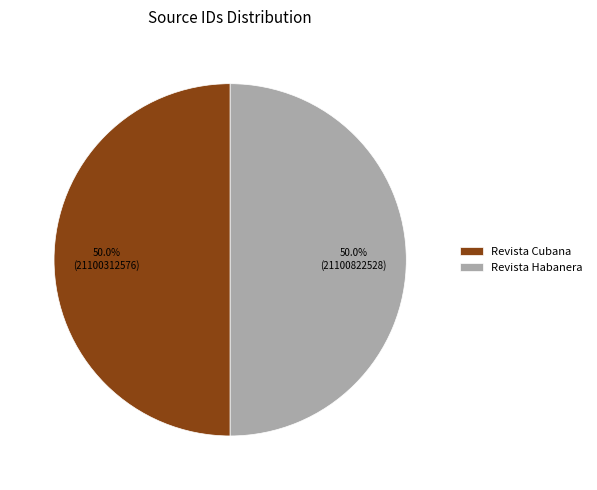

What percentage is NOT represented by Revista Cubana?

50.0%